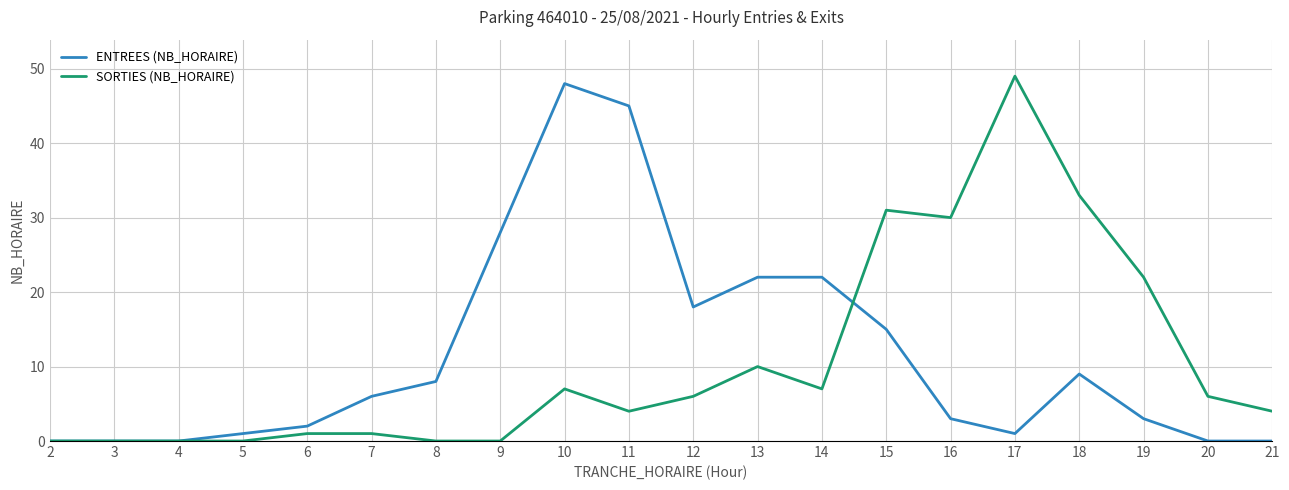

True or false: ENTREES (NB_HORAIRE) has a value of 15 at 17.

False